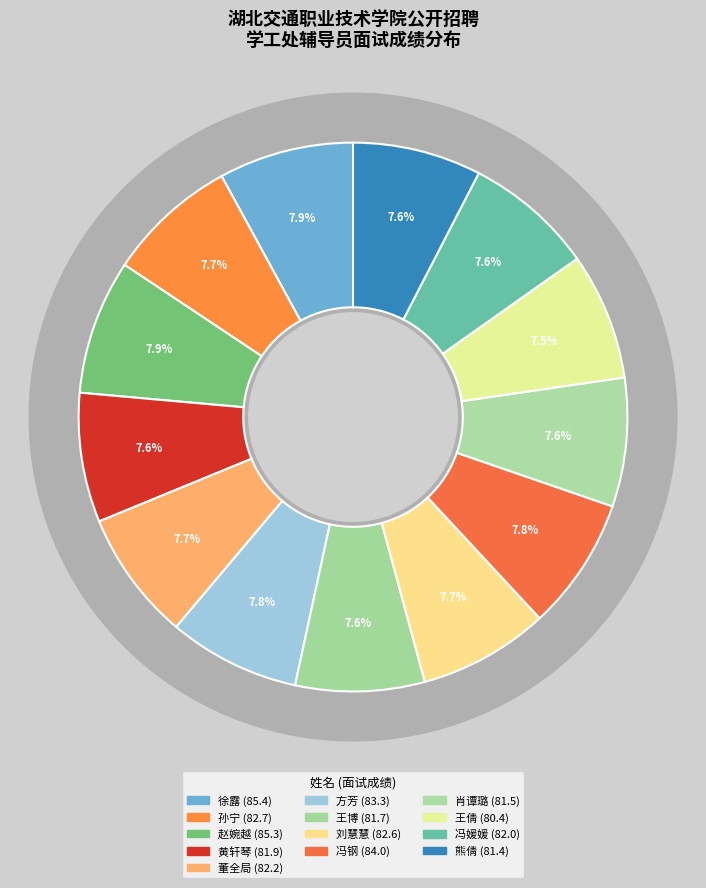

Is the sum of 王倩 and 赵婉越 greater than half?

No